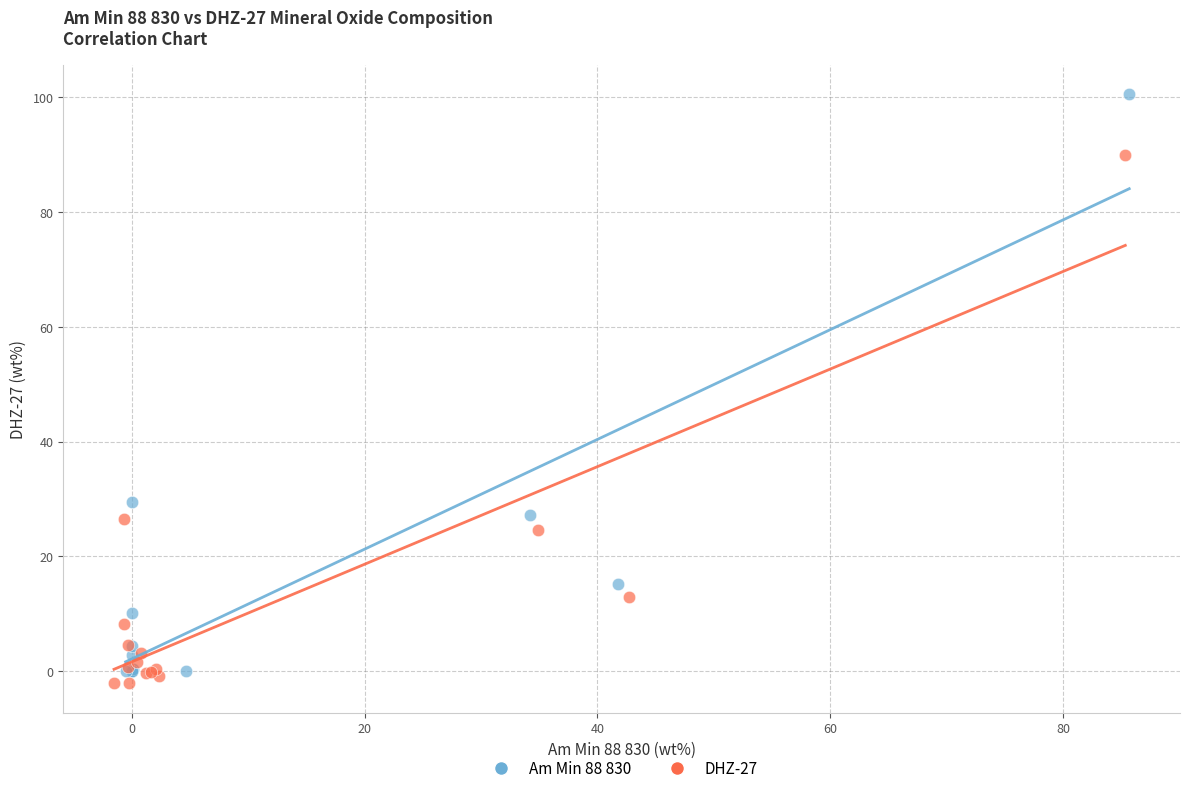

What are all the series names shown in the legend?

Am Min 88 830, DHZ-27